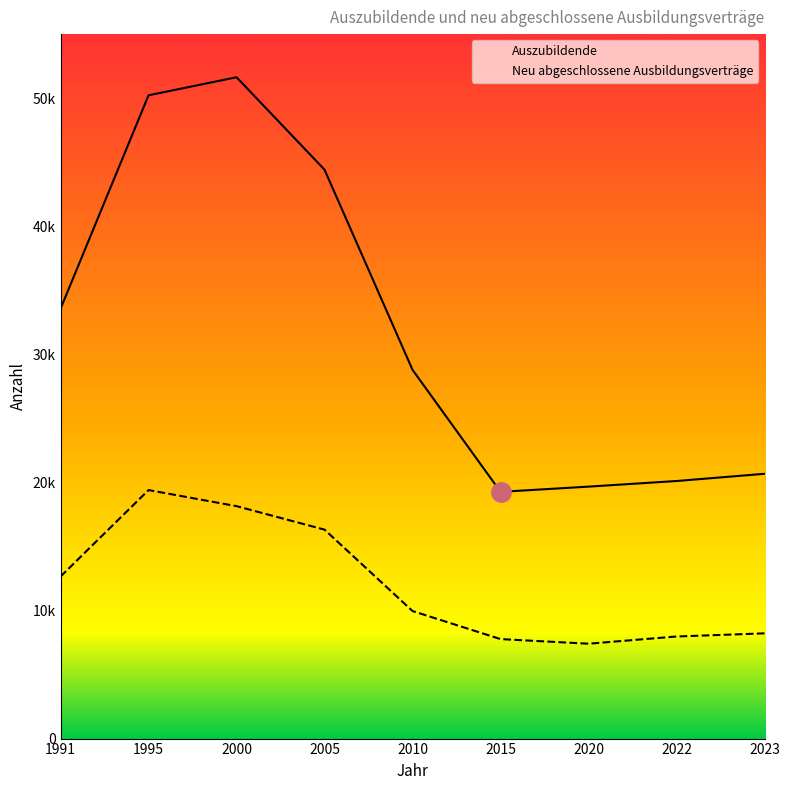

True or false: Auszubildende has a value of 19263 at 2015.

True